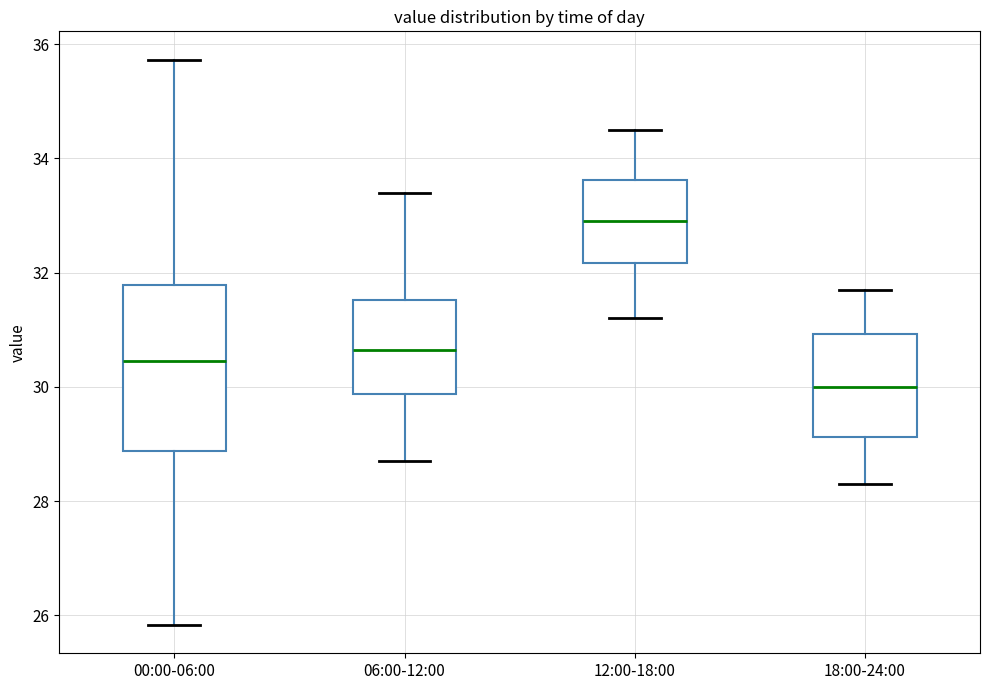

Reading left to right, read every box against the y-axis: the position of its median line, the range the box covers, and the ends of its whiskers. The values are not printed on the chart, so give them approximately, as read against the axis.

00:00-06:00: median 30.4, box 28.8 to 31.8, whiskers 25.8 to 35.8
06:00-12:00: median 30.6, box 29.8 to 31.6, whiskers 28.8 to 33.4
12:00-18:00: median 33.0, box 32.2 to 33.6, whiskers 31.2 to 34.6
18:00-24:00: median 30.0, box 29.2 to 31.0, whiskers 28.4 to 31.8